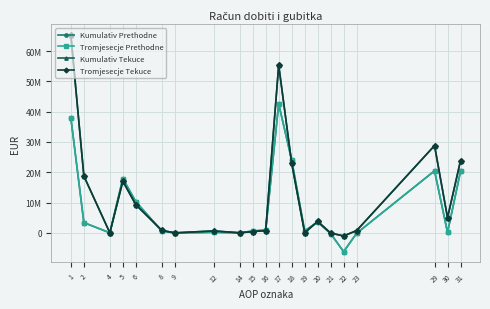

What is the spread (max minus min) of values at 21?

175429